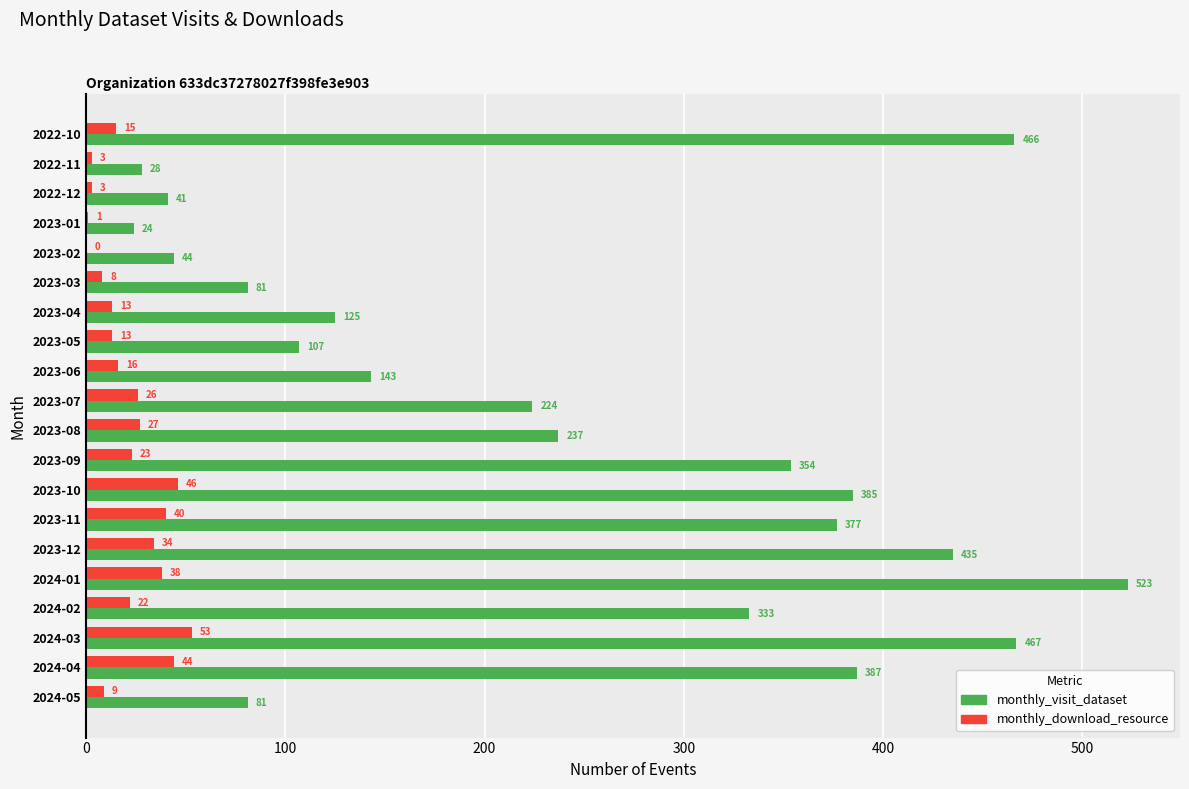

Which series has the largest total across all categories?

monthly_visit_dataset